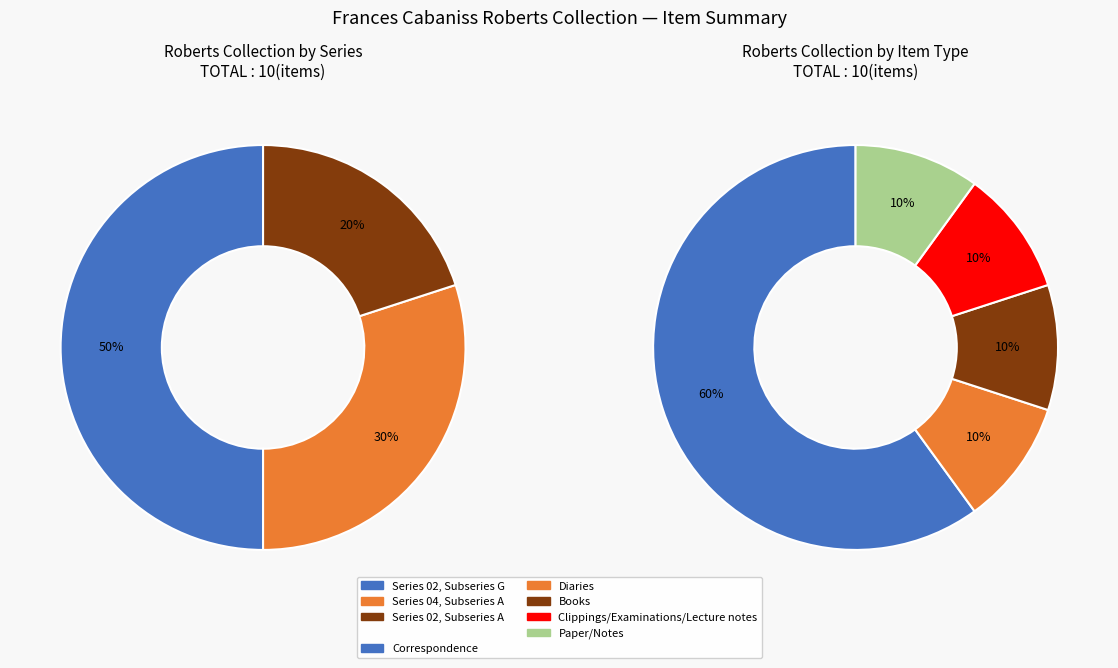

Which category has the biggest portion of the pie?

Correspondence